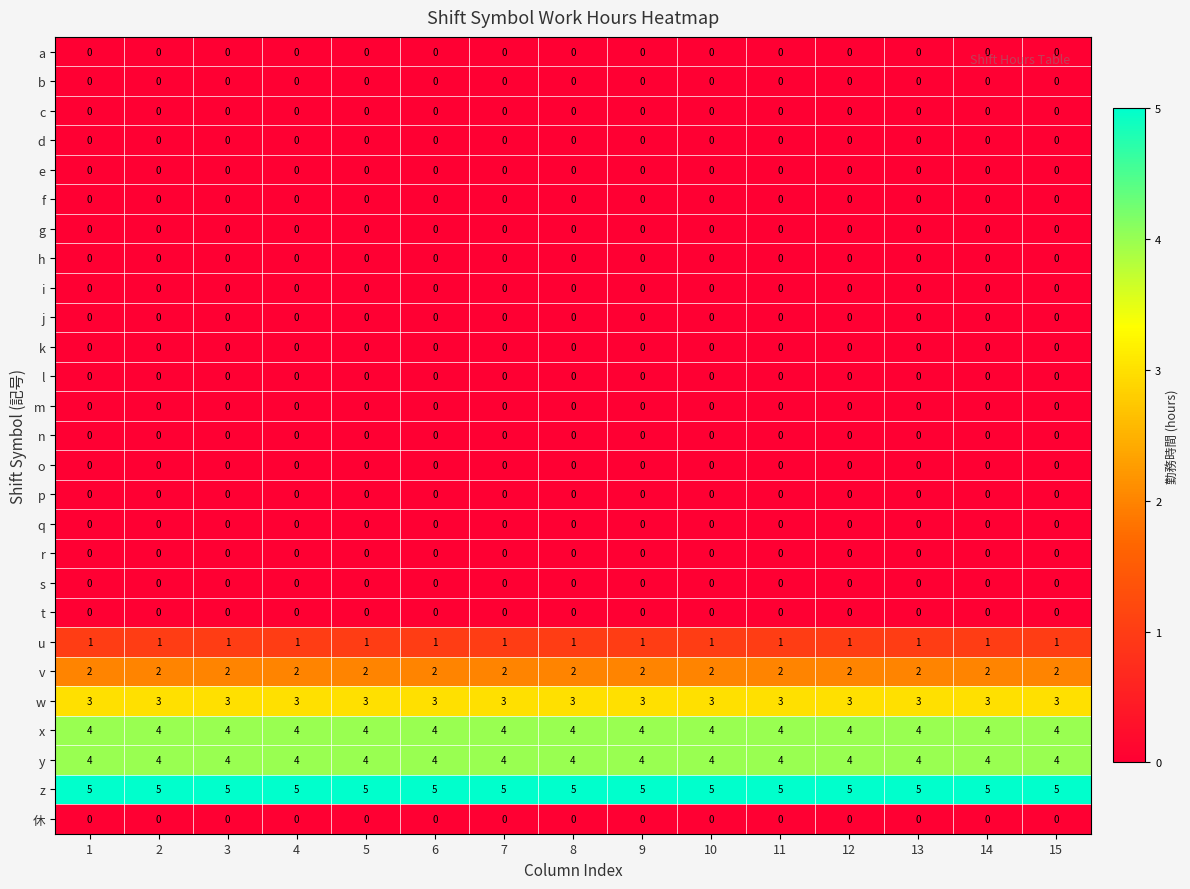

What is the maximum value shown in the chart?

5